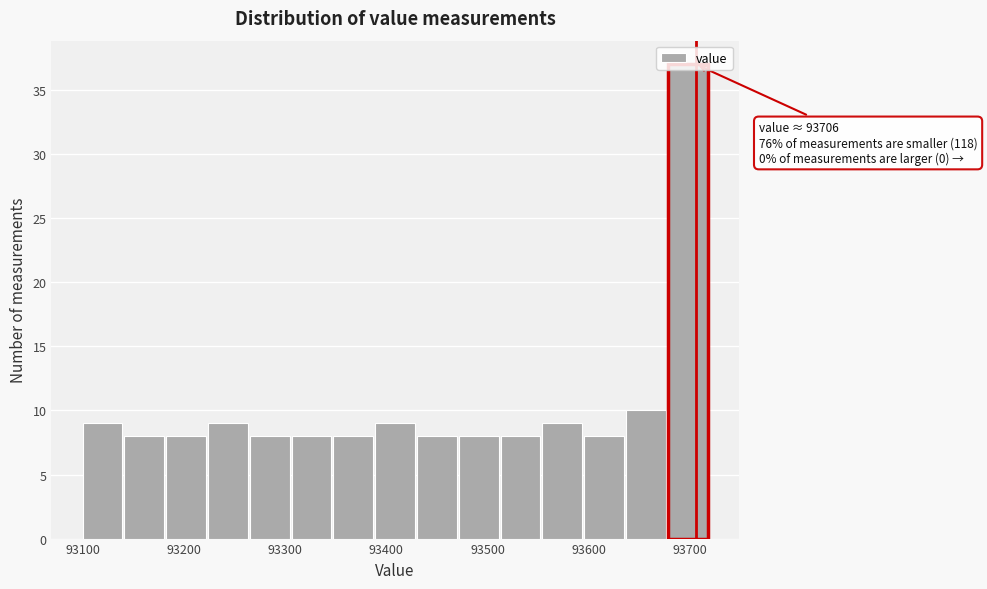

Over which range of the x-axis is the bar tallest?

93680 to 93720